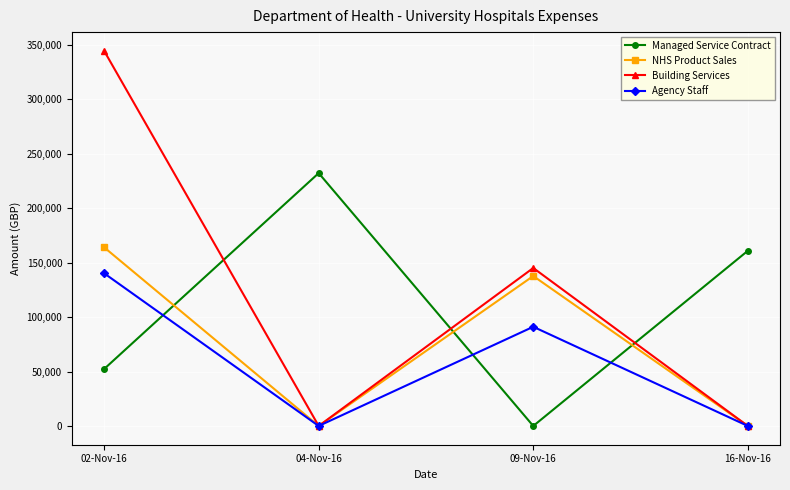

How many times do Managed Service Contract and NHS Product Sales cross each other?

3